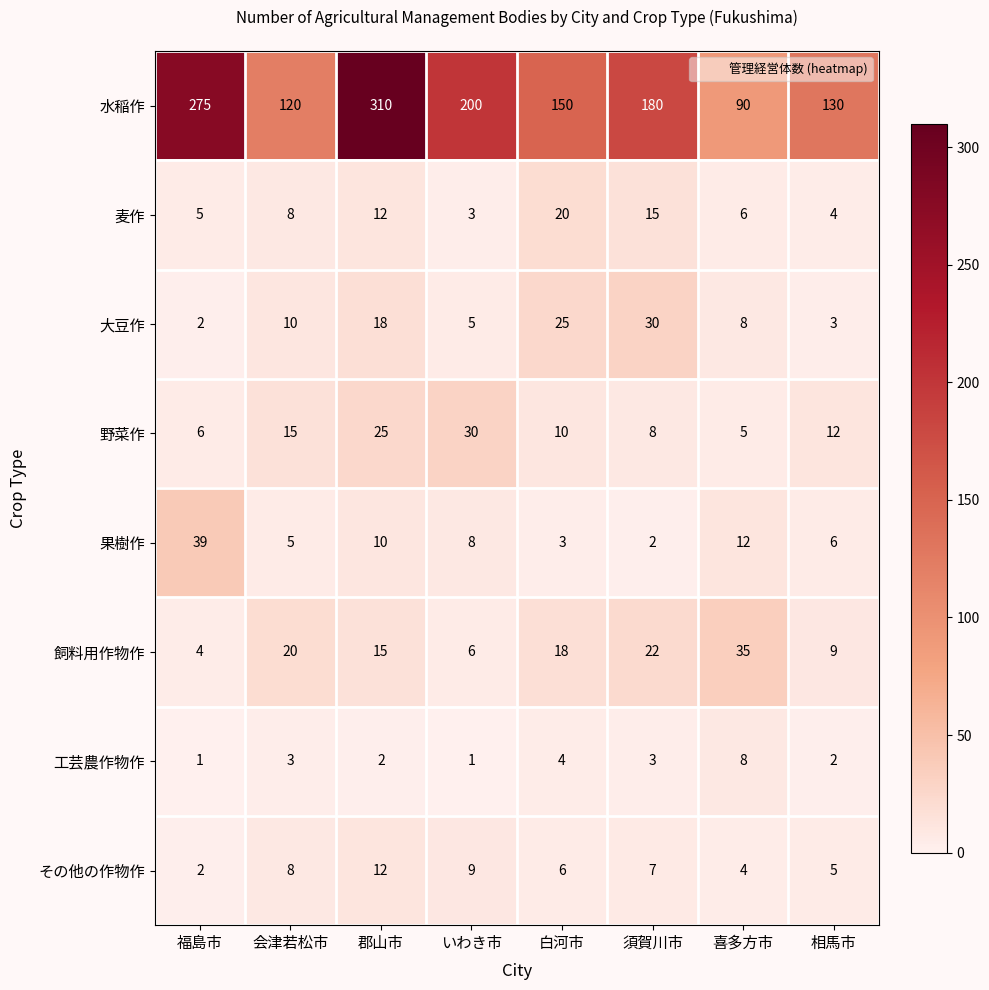

Which series has the largest total across all categories?

水稲作